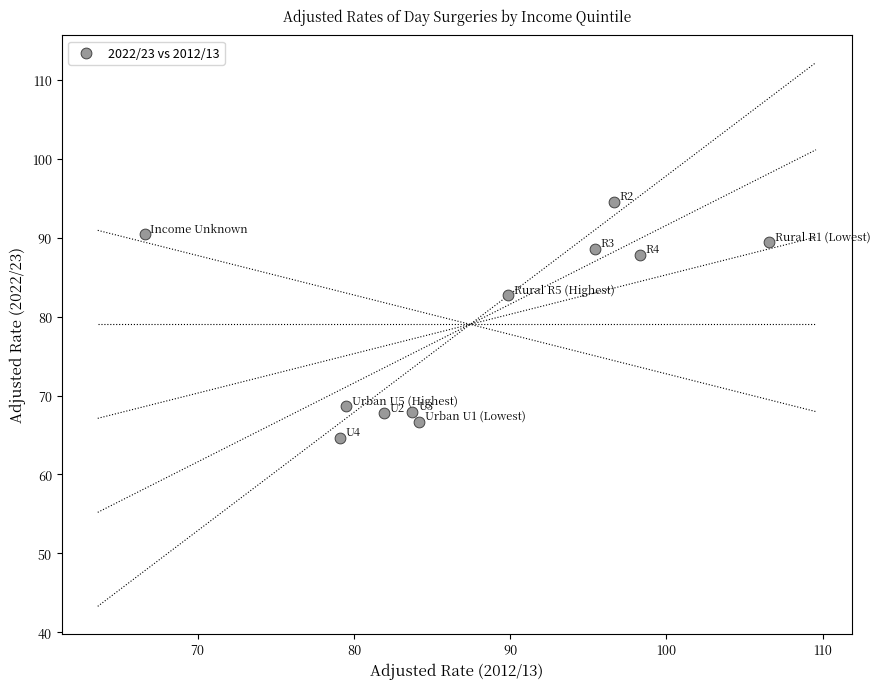

What Y value in the scatter plot is closest to 79?

82.7